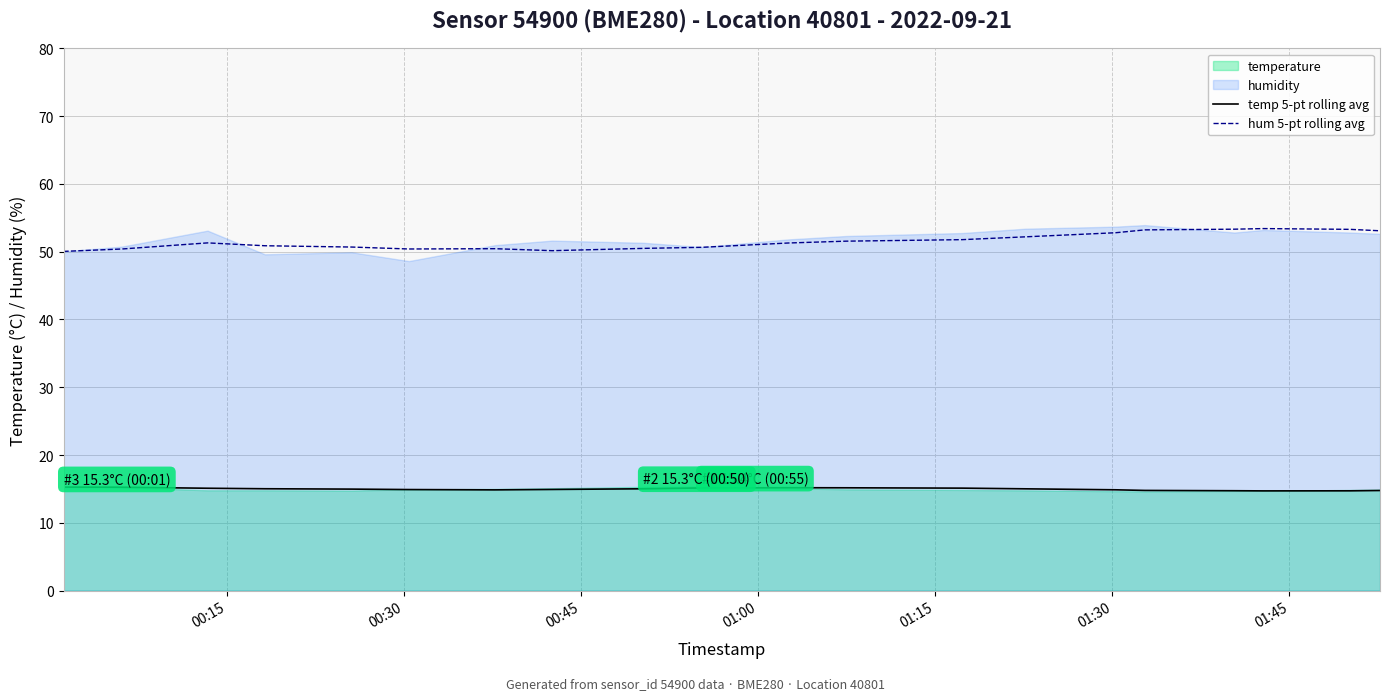

Reading right to left, list all the values displayed in this chart.

temp 5-pt rolling avg: 14.8	14.7	14.7	14.7	14.8	14.9	15.0	15.1	15.2	15.2	15.1	15.0	14.9	14.9	14.9	15.0	15.0	15.1	15.2	15.3
hum 5-pt rolling avg: 53.1	53.3	53.4	53.3	53.2	52.8	52.2	51.8	51.5	51.3	50.6	50.5	50.1	50.4	50.4	50.7	50.9	51.3	50.4	50.0